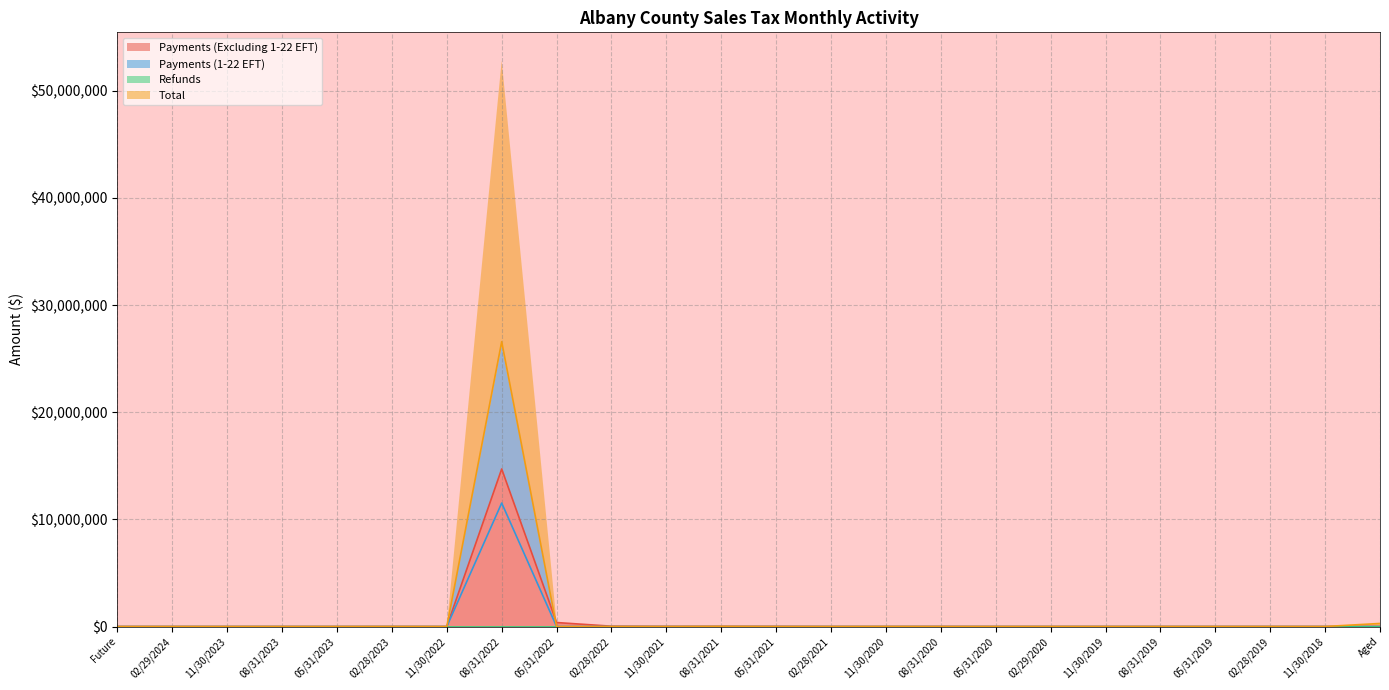

At which label is Payments (Excluding 1-22 EFT) closest to 7354049?

05/31/2022